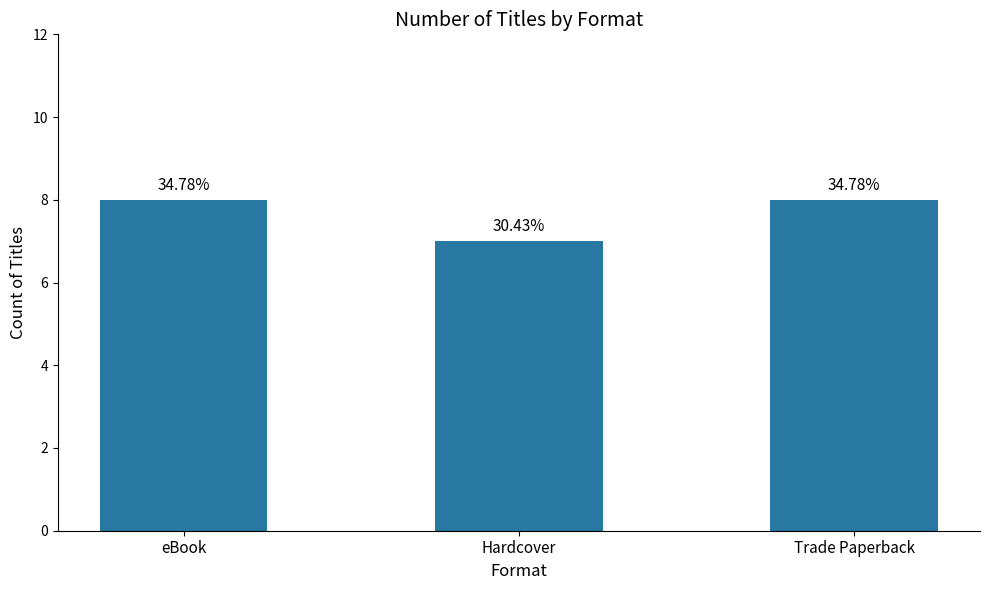

Does the chart contain stacked bars?

No